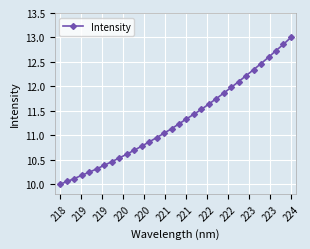

What is the sum of all values?

361.5